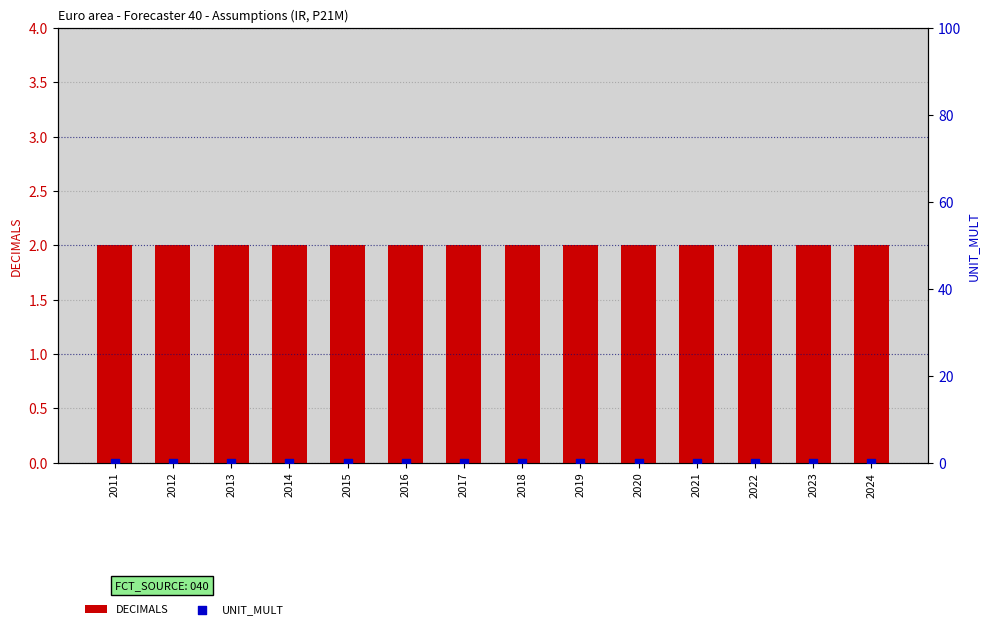

Is the value of DECIMALS at 2015 greater than the value of UNIT_MULT at 2017?

Yes